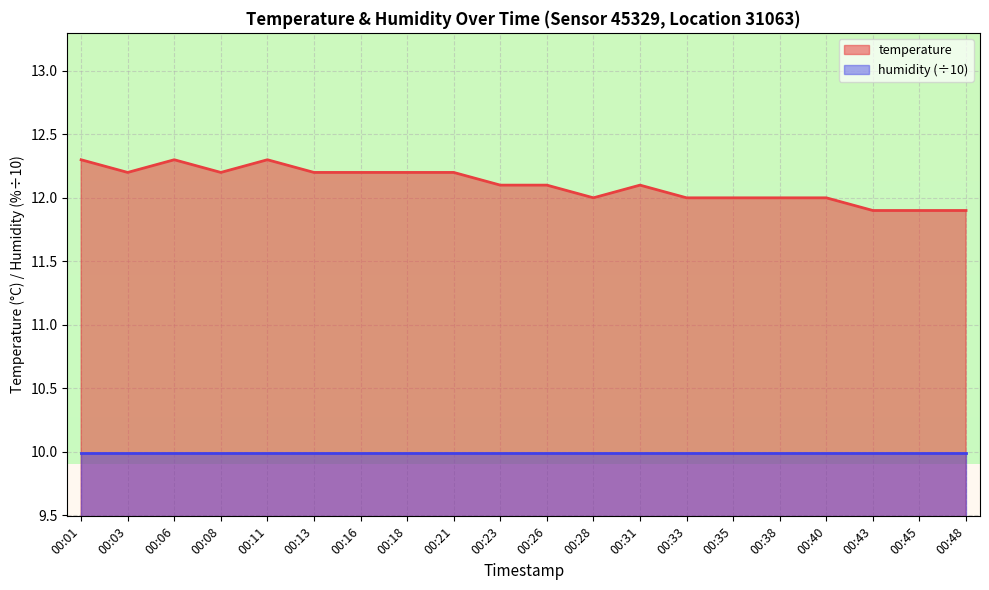

What is the greatest value displayed?

12.3